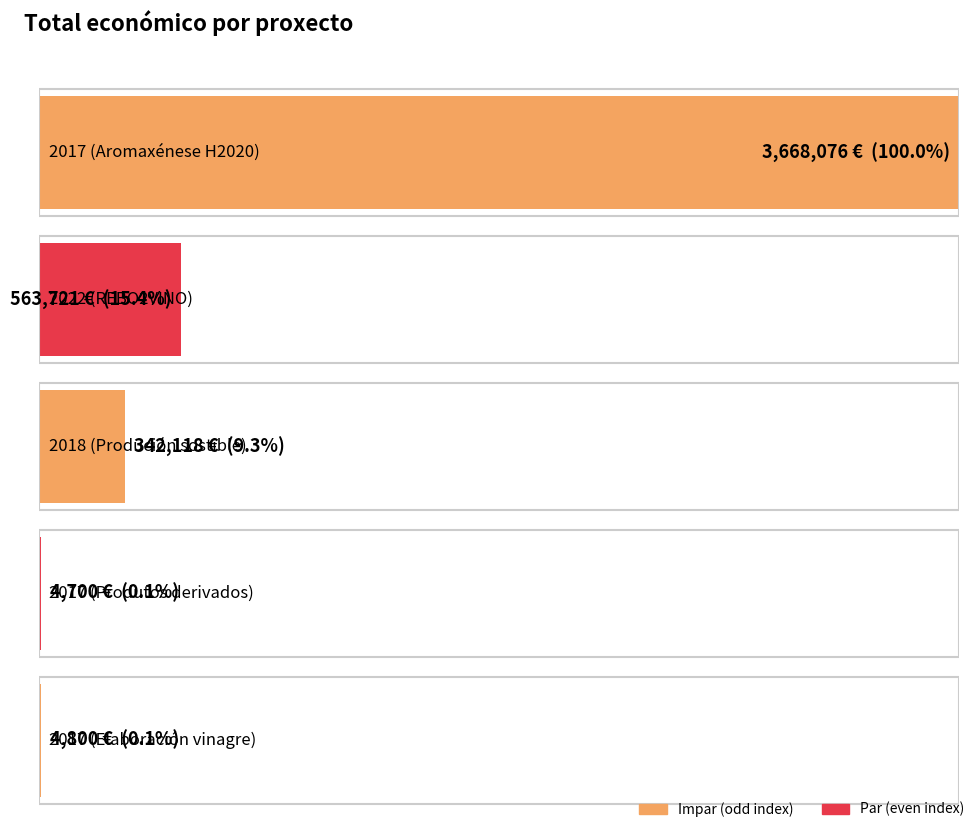

How many categories are shown in the chart?

5